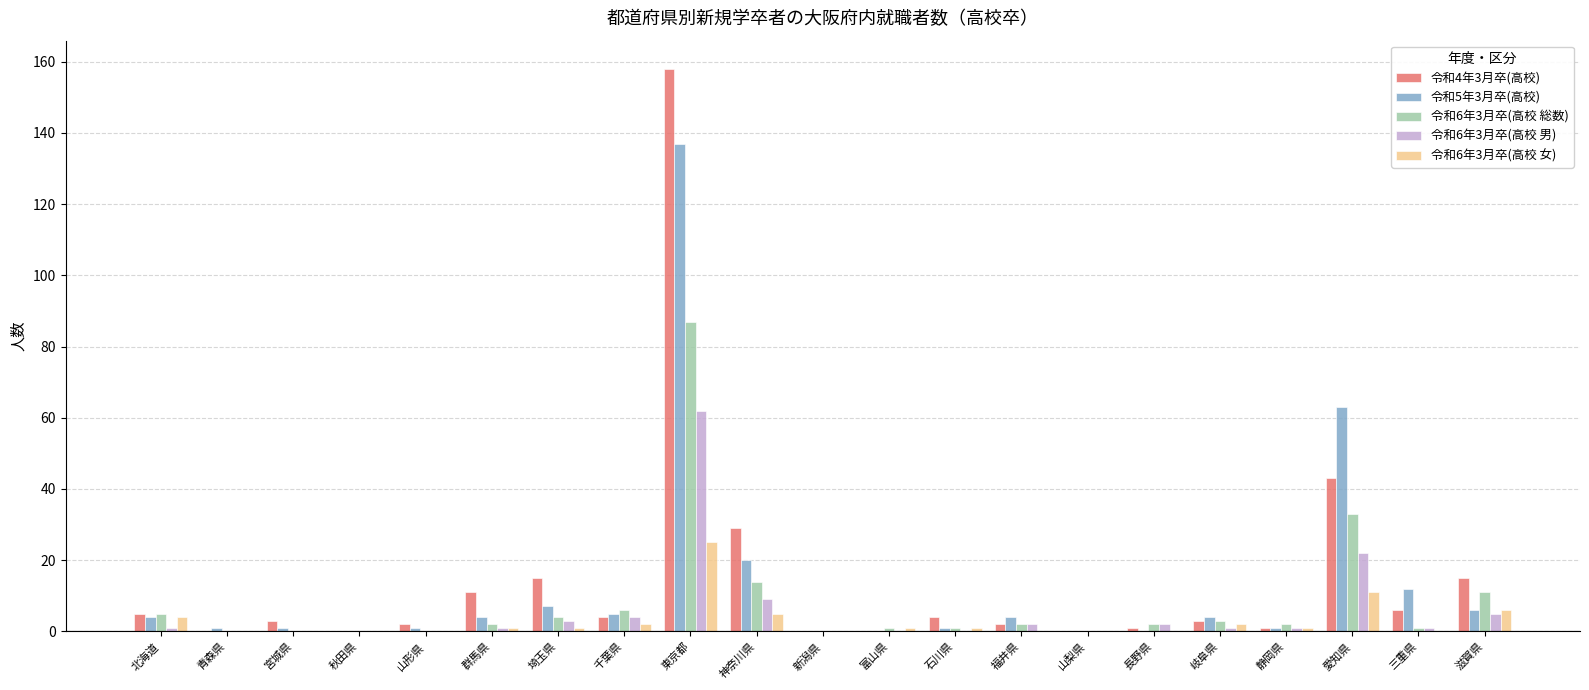

Reading left to right, list all the values displayed in this chart.

令和4年3月卒(高校): 5	0	3	0	2	11	15	4	158	29	0	0	4	2	0	1	3	1	43	6	15
令和5年3月卒(高校): 4	1	1	0	1	4	7	5	137	20	0	0	1	4	0	0	4	1	63	12	6
令和6年3月卒(高校 総数): 5	0	0	0	0	2	4	6	87	14	0	1	1	2	0	2	3	2	33	1	11
令和6年3月卒(高校 男): 1	0	0	0	0	1	3	4	62	9	0	0	0	2	0	2	1	1	22	1	5
令和6年3月卒(高校 女): 4	0	0	0	0	1	1	2	25	5	0	1	1	0	0	0	2	1	11	0	6